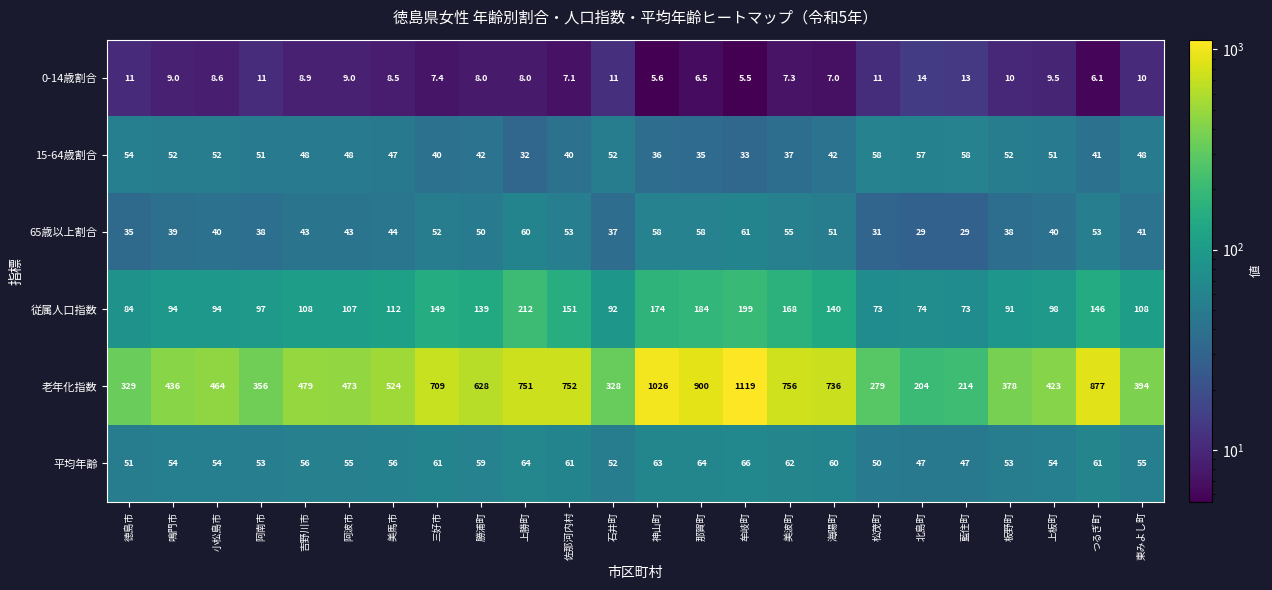

The value of 15-64歳割合 at 徳島市 is 54.0. True or false?

True